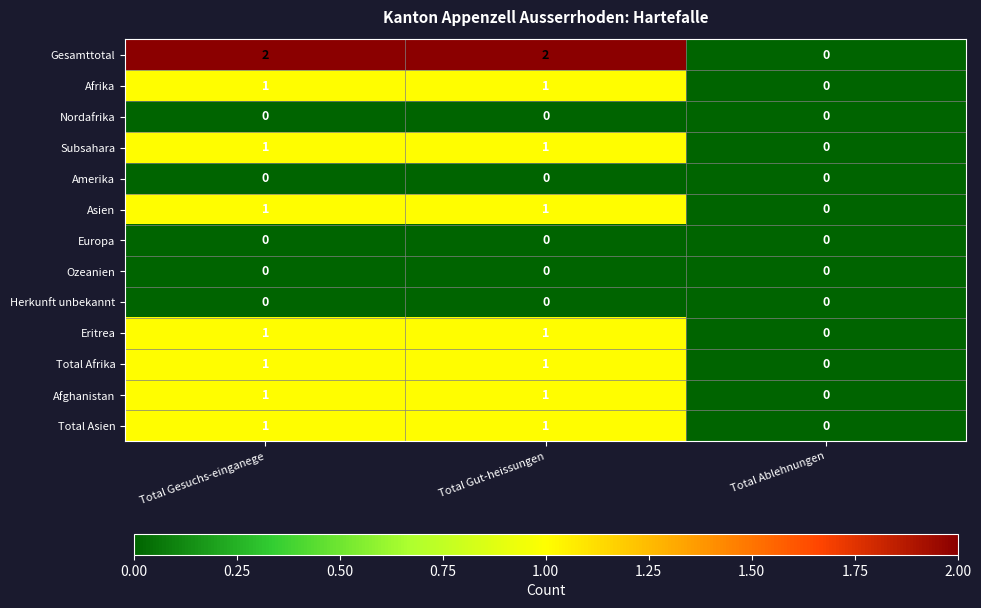

Which series has the largest total across all categories?

Gesamttotal